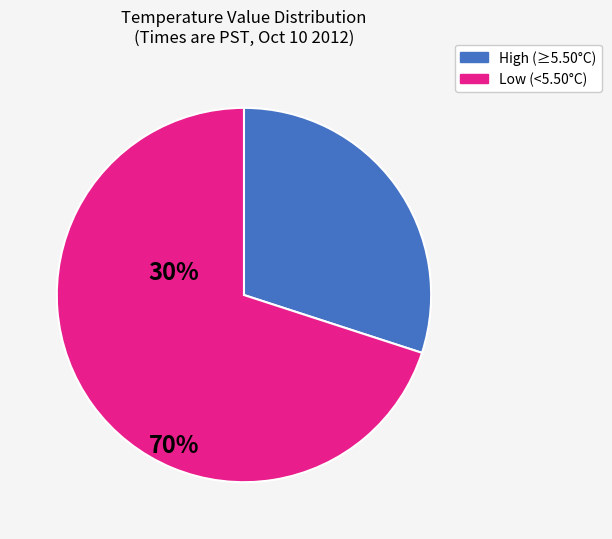

Does any single category account for the majority?

Yes